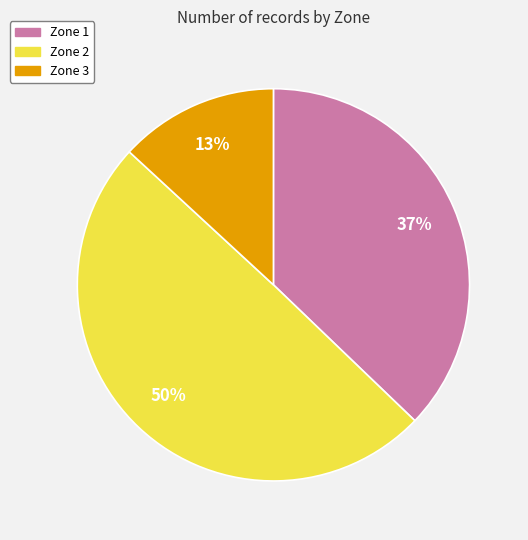

How many segments does this pie chart have?

3